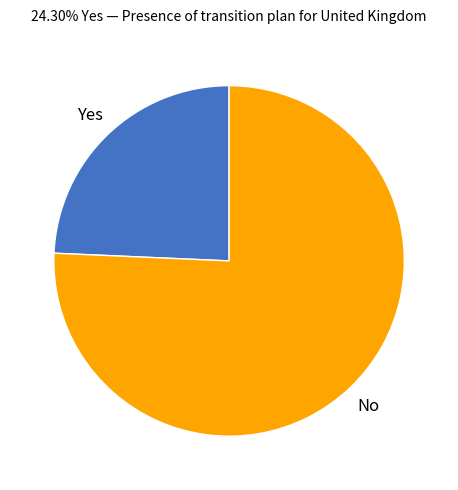

Between No and Yes, which is larger?

No